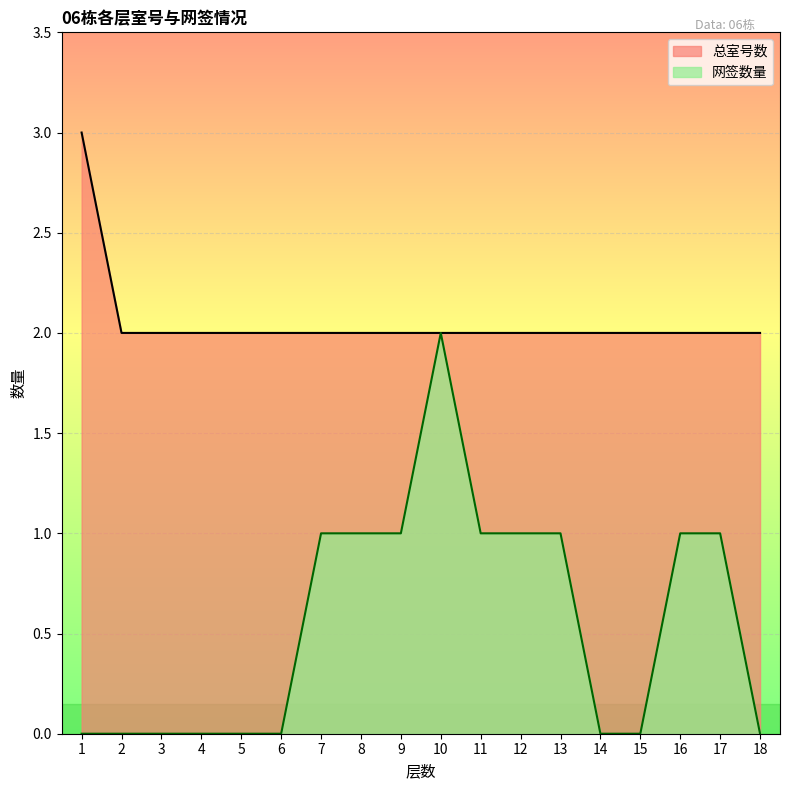

Reading left to right, what are all the values shown in this chart?

网签数量: 1=0	2=0	3=0	4=0	5=0	6=0	7=1	8=1	9=1	10=2	11=1	12=1	13=1	14=0	15=0	16=1	17=1	18=0
总室号数: 1=3	2=2	3=2	4=2	5=2	6=2	7=2	8=2	9=2	10=2	11=2	12=2	13=2	14=2	15=2	16=2	17=2	18=2